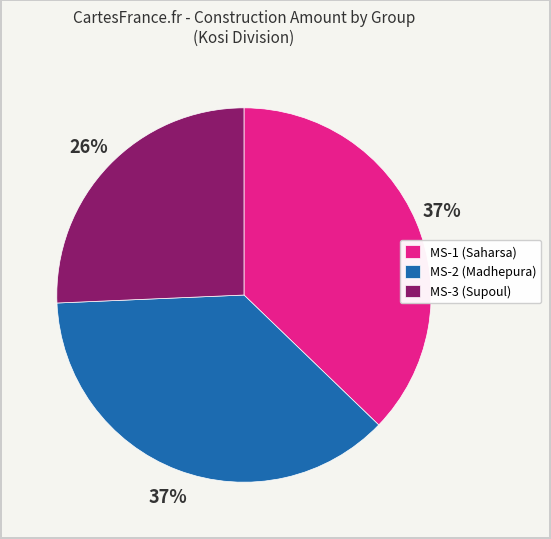

Is MS-3 (Supoul) the majority of the pie?

No